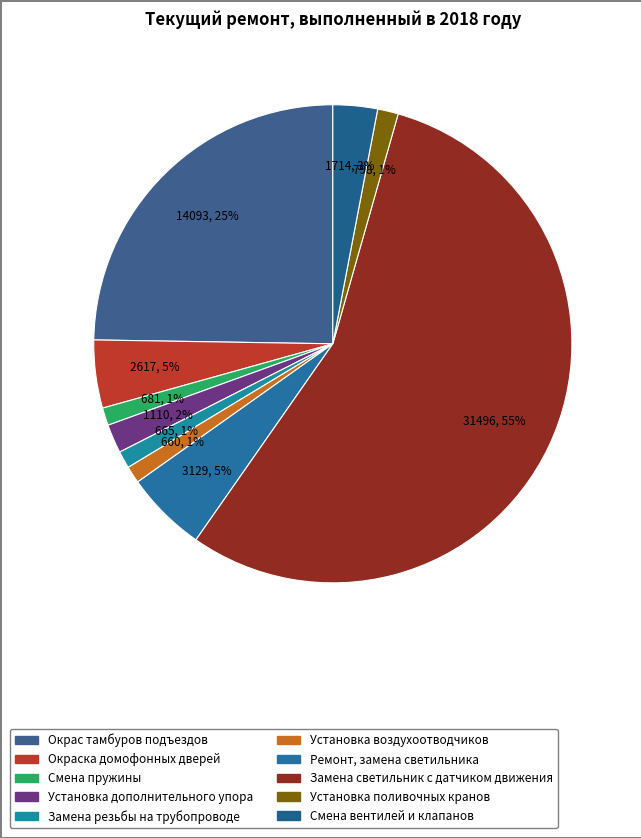

Which category has the smallest portion of the pie?

Установка воздухоотводчиков